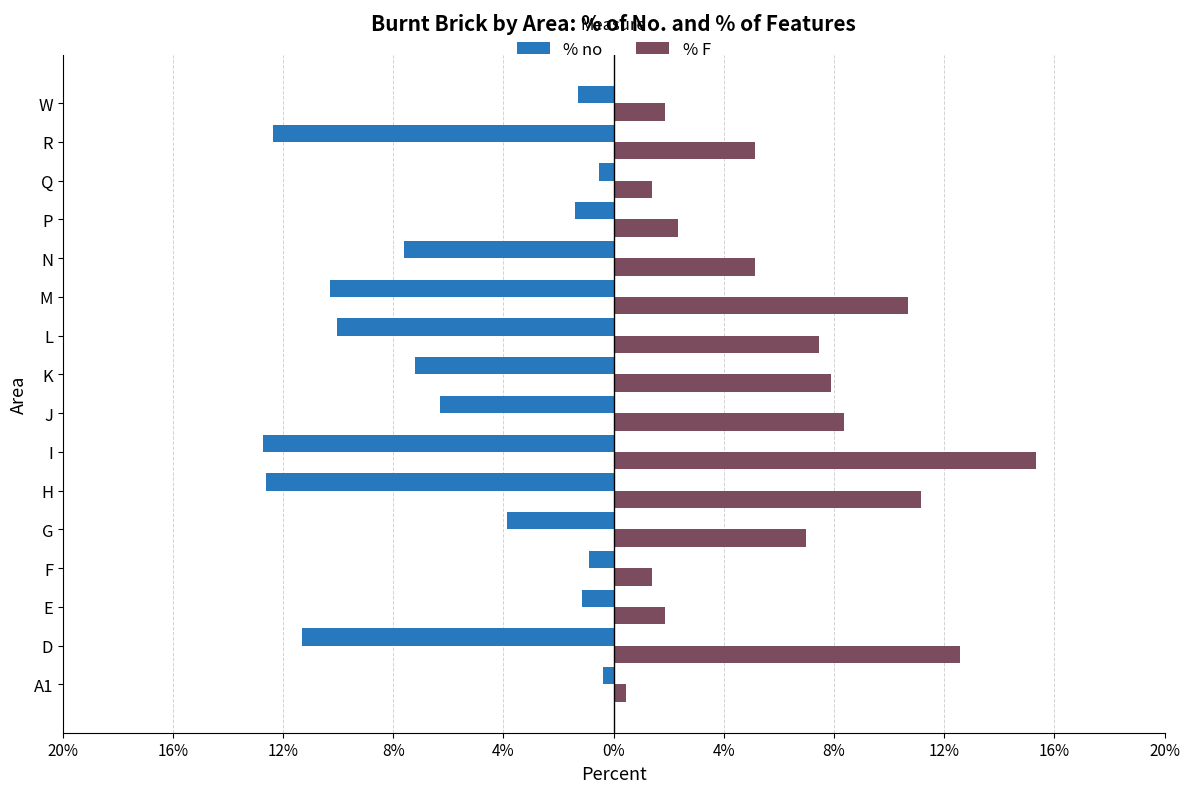

What are all the series names shown in the legend?

% no, % F